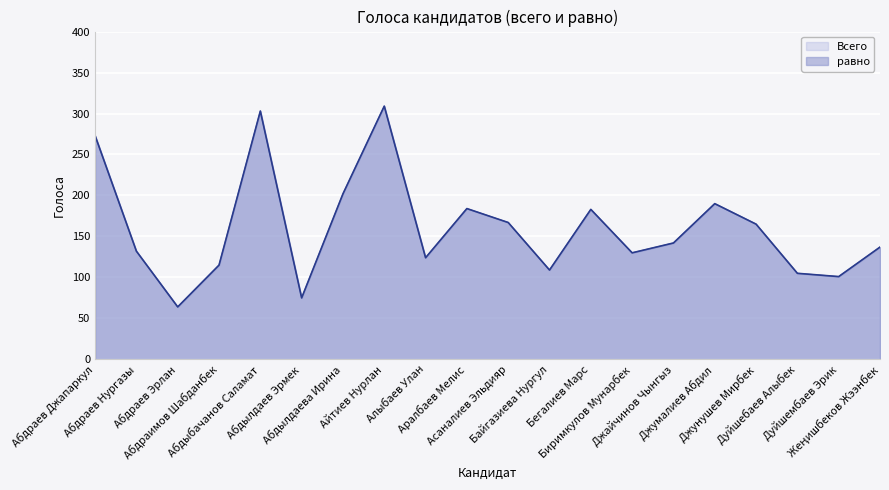

Reading left to right, what are all the values shown in this chart?

Всего: Абдраев Джапаркул=273	Абдраев Нургазы=132	Абдраев Эрлан=64	Абдраимов Шабданбек=115	Абдыбачанов Саламат=303	Абдылдаев Эрмек=75	Абдылдаева Ирина=202	Айтиев Нурлан=309	Алыбаев Улан=124	Аралбаев Мелис=184	Асаналиев Эльдияр=167	Байгазиева Нургул=109	Бегалиев Марс=183	Биримкулов Мунарбек=130	Джайчинов Чынгыз=142	Джумалиев Абдил=190	Джунушев Мирбек=165	Дуйшебаев Алыбек=105	Дуйшембаев Эрик=101	Жеӊишбеков Жээнбек=137
равно: Абдраев Джапаркул=273	Абдраев Нургазы=132	Абдраев Эрлан=64	Абдраимов Шабданбек=115	Абдыбачанов Саламат=303	Абдылдаев Эрмек=75	Абдылдаева Ирина=202	Айтиев Нурлан=309	Алыбаев Улан=124	Аралбаев Мелис=184	Асаналиев Эльдияр=167	Байгазиева Нургул=109	Бегалиев Марс=183	Биримкулов Мунарбек=130	Джайчинов Чынгыз=142	Джумалиев Абдил=190	Джунушев Мирбек=165	Дуйшебаев Алыбек=105	Дуйшембаев Эрик=101	Жеӊишбеков Жээнбек=137